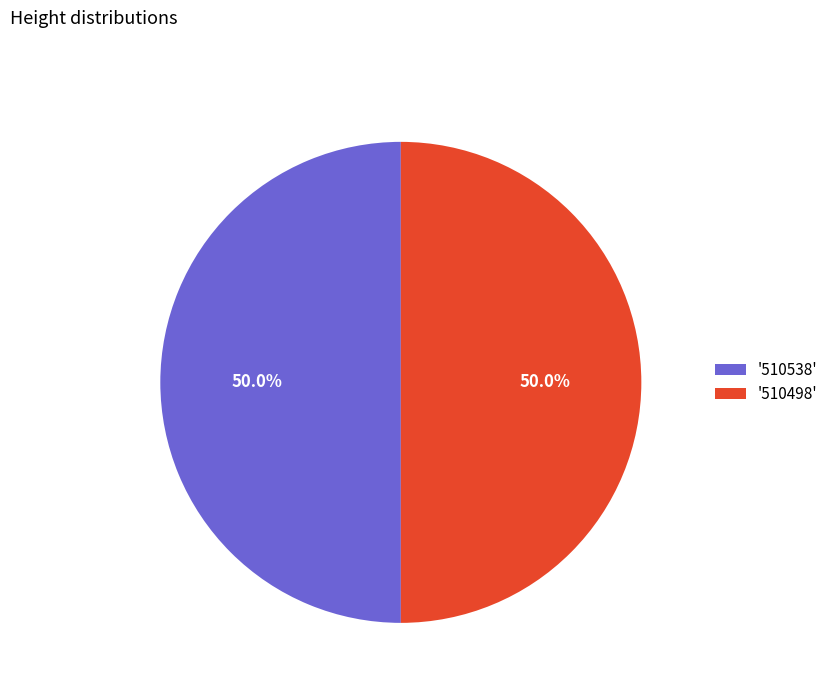

Approximately how many times larger is the value at '510538' compared to '510498'?

1.0